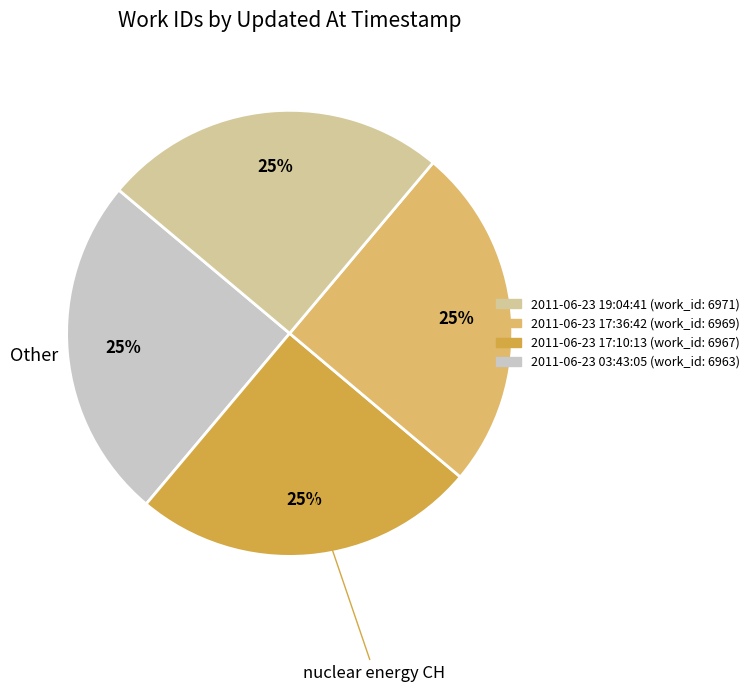

Is there any slice that represents more than half of the pie?

No